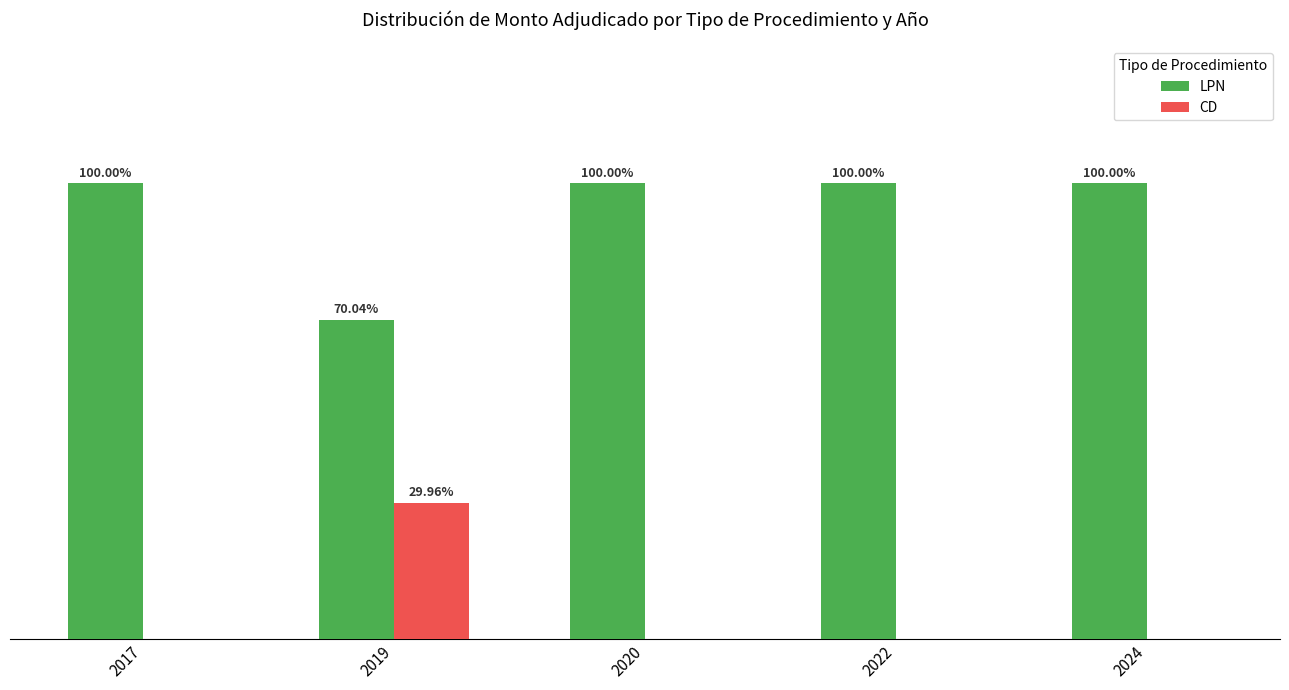

Is the value of LPN at 2024 greater than the value of CD at 2019?

Yes